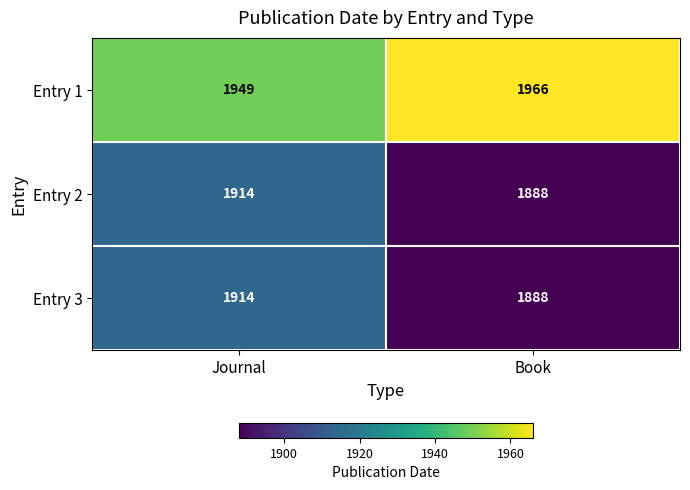

Which series has the largest total across all categories?

Entry 1